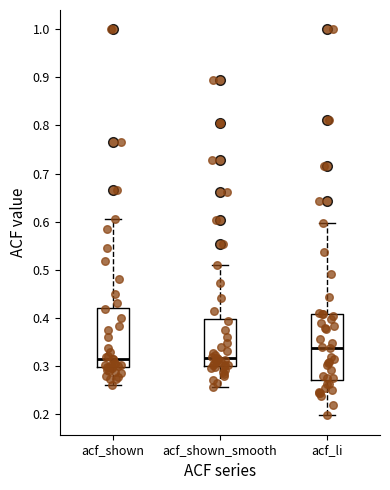

Reading left to right, transcribe this box plot: for each box, give where its median line is, the range the box spans, and where its two whiskers end, as read against the y-axis. The values are not printed on the chart, so give them approximately, as read against the axis.

acf_shown: median 0.32, box 0.30 to 0.42, whiskers 0.26 to 0.61
acf_shown_smooth: median 0.32, box 0.30 to 0.40, whiskers 0.26 to 0.51
acf_li: median 0.34, box 0.27 to 0.41, whiskers 0.20 to 0.60